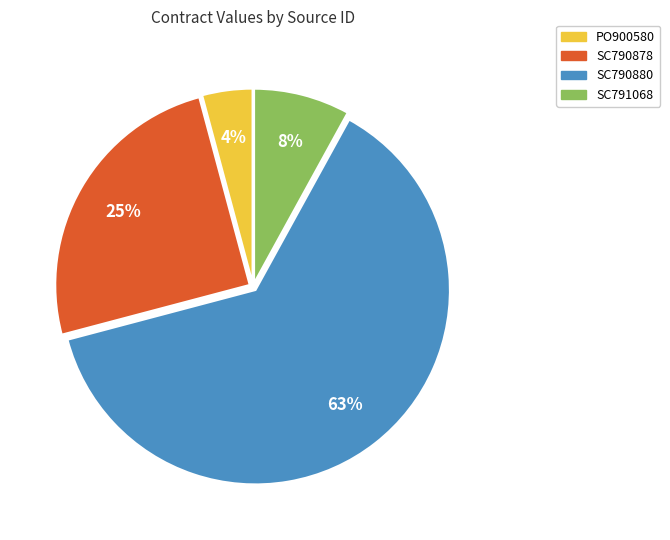

Is the sum of SC790878 and PO900580 greater than half?

No